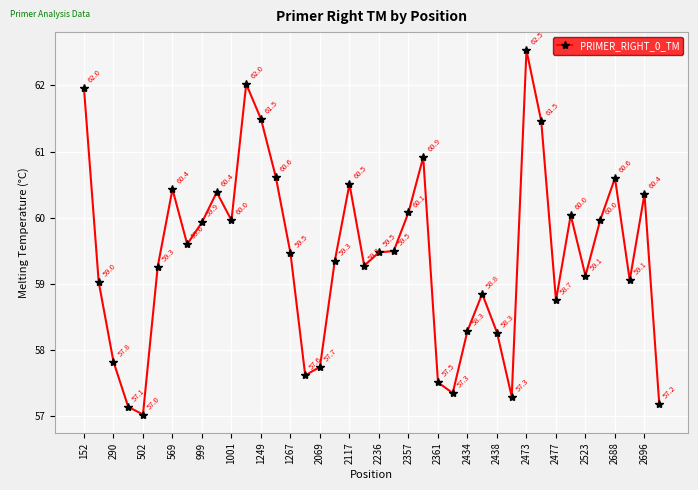

How many lines are shown in the chart?

1